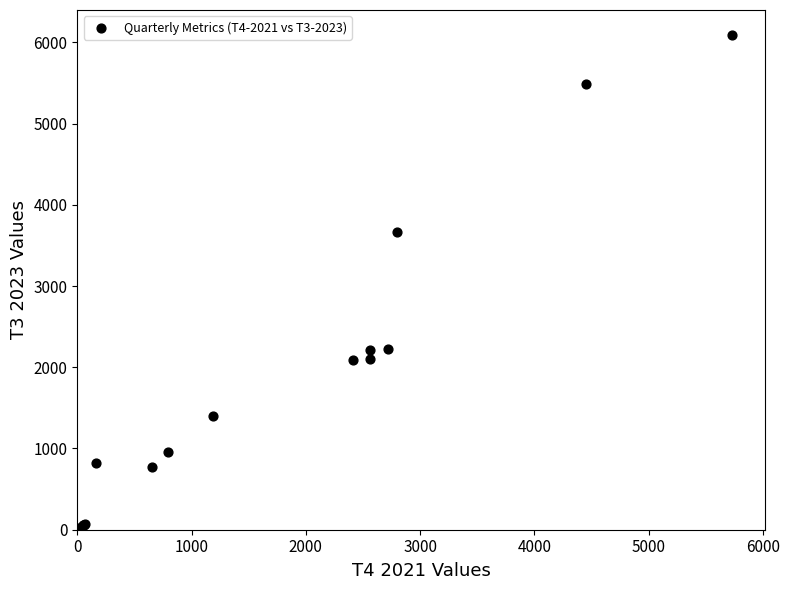

What Y value in the scatter plot is closest to 3047?

3667.0